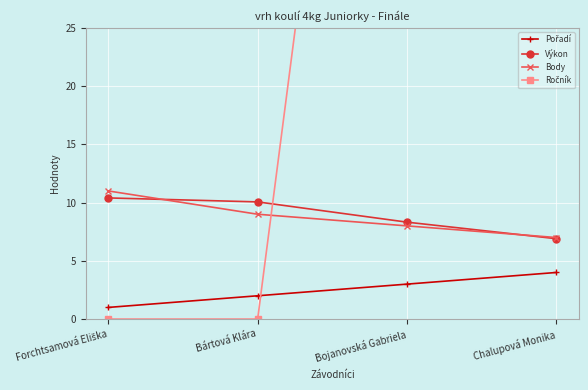

Which has a higher value, Bártová Klára or Bojanovská Gabriela?

Bojanovská Gabriela